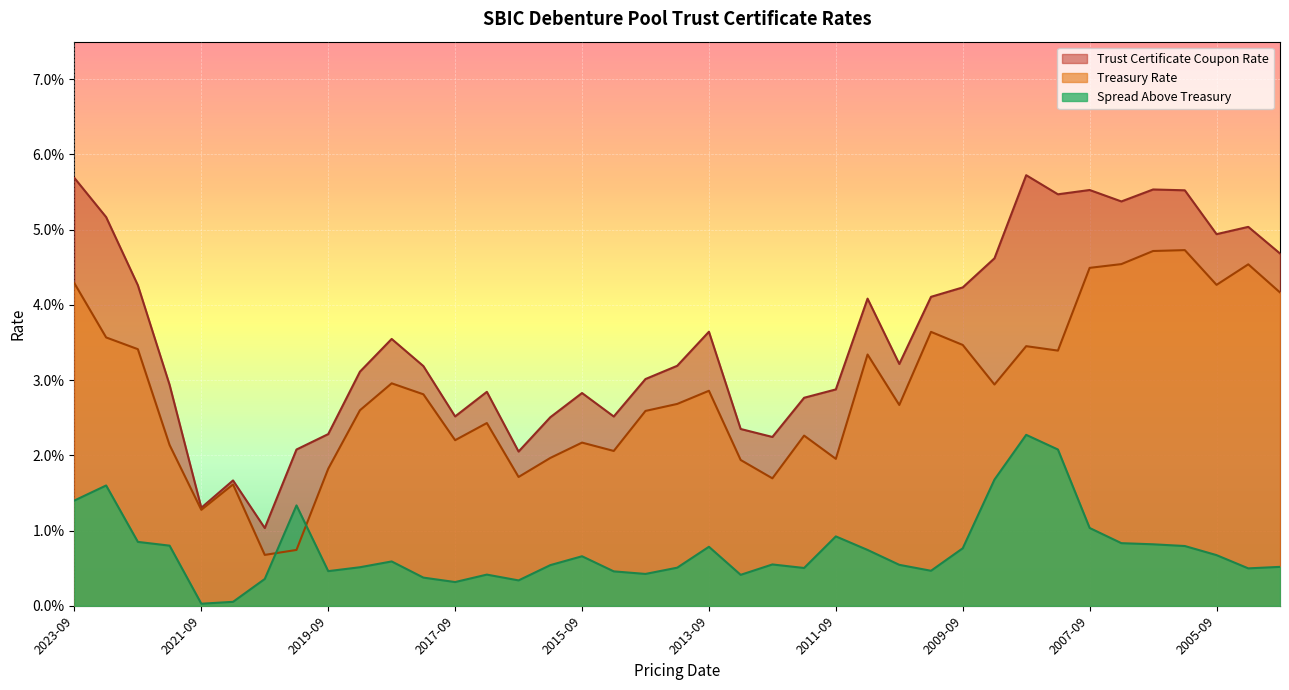

True or false: Treasury Rate and Trust Certificate Coupon Rate cross at least once.

False